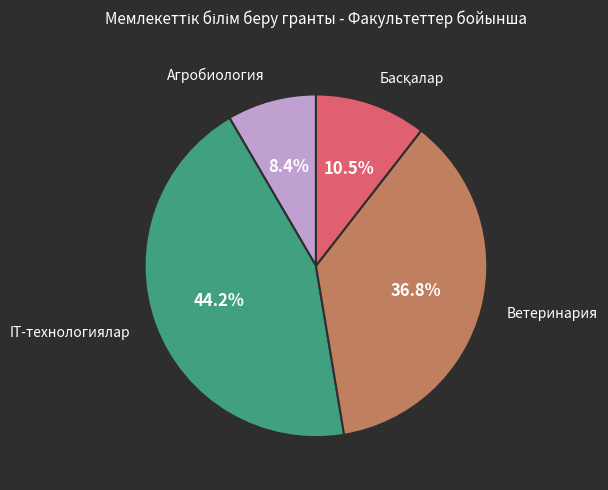

What percentage is the Агробиология slice, to the nearest percent?

8%